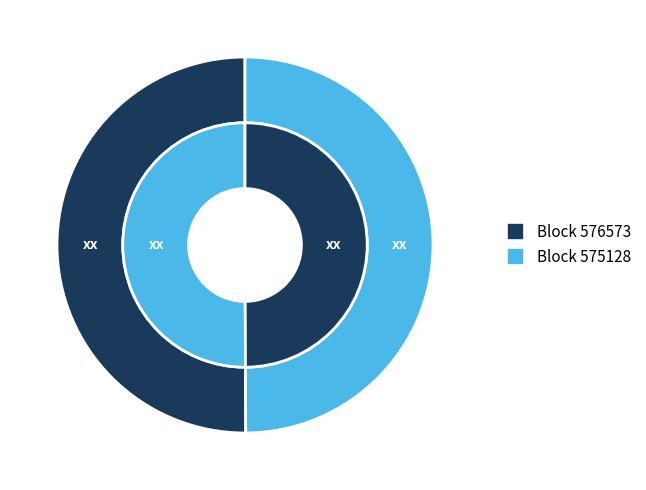

What percentage is the 575128 slice, to the nearest percent?

50%